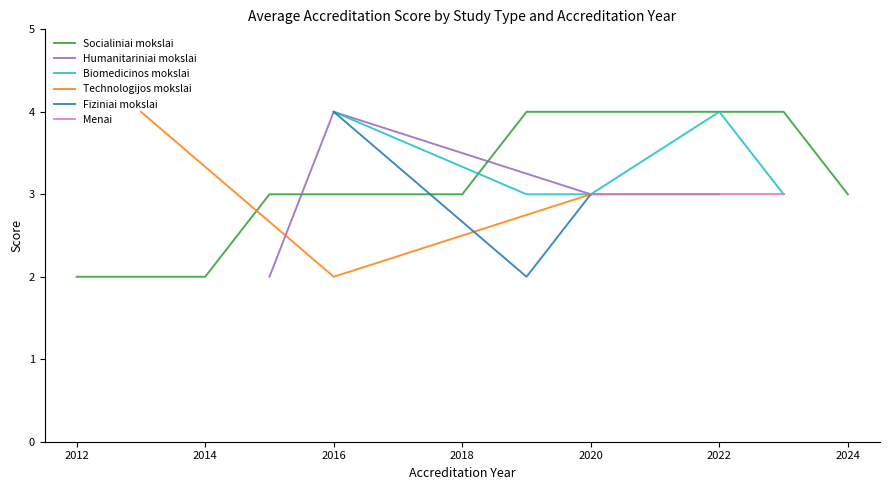

True or false: Socialiniai mokslai has a value of 3 at 2018.

True